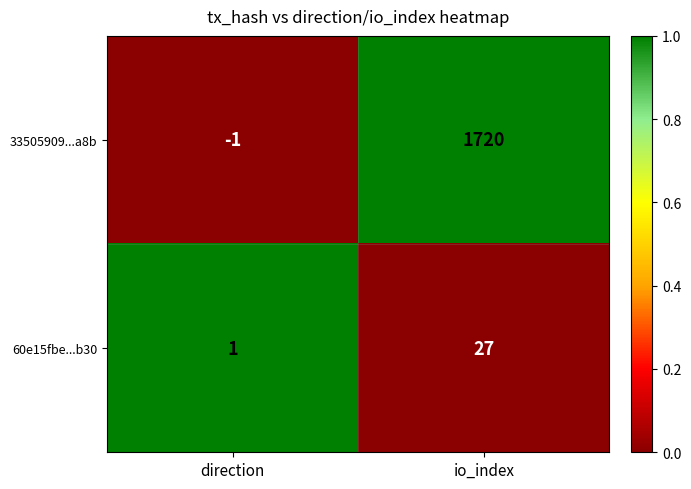

True or false: 33505909...a8b has a value of 2435 at io_index.

False